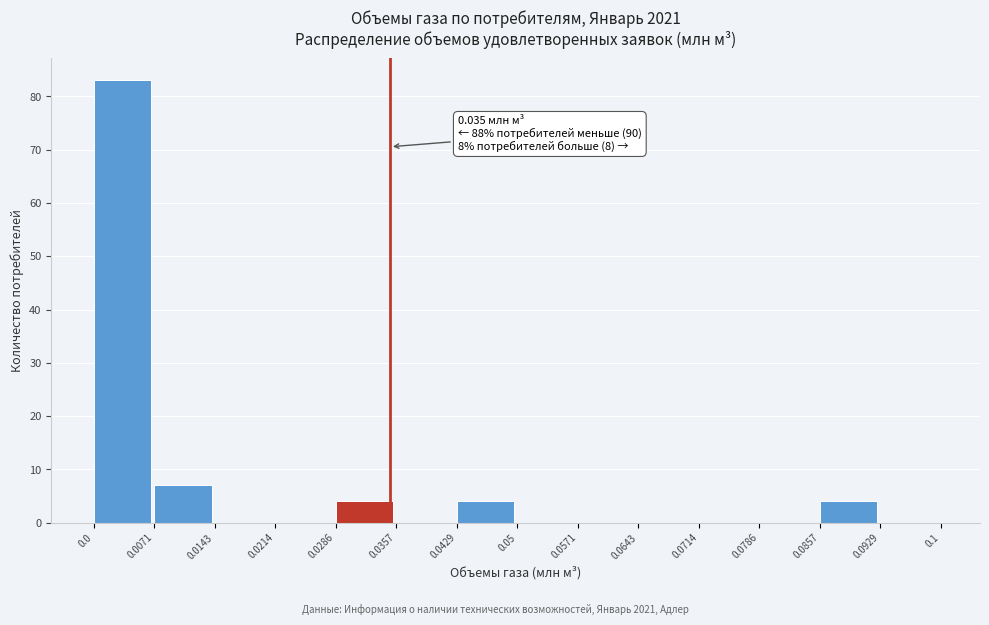

Over which range of the x-axis is the bar tallest?

0.0 to 0.0071